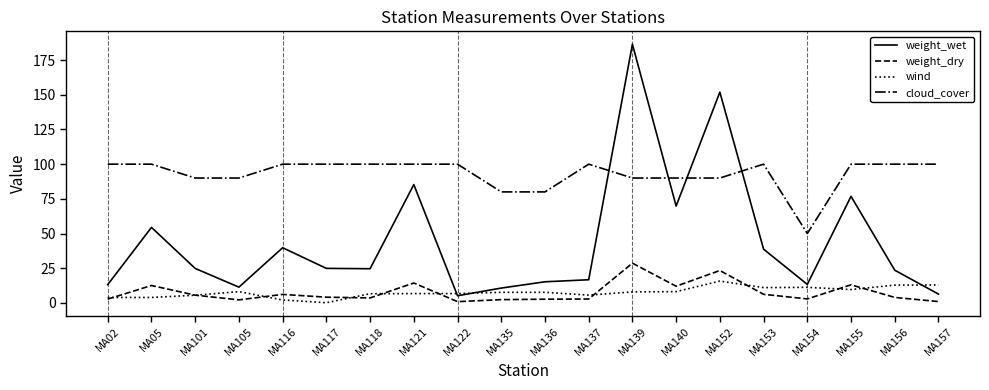

Is it true that weight_dry equals 2.3 at MA135?

True